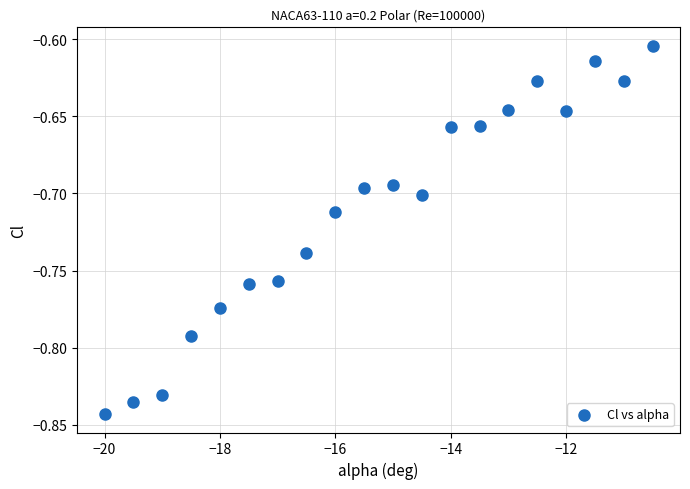

What is the range of X values (max minus min)?

9.5